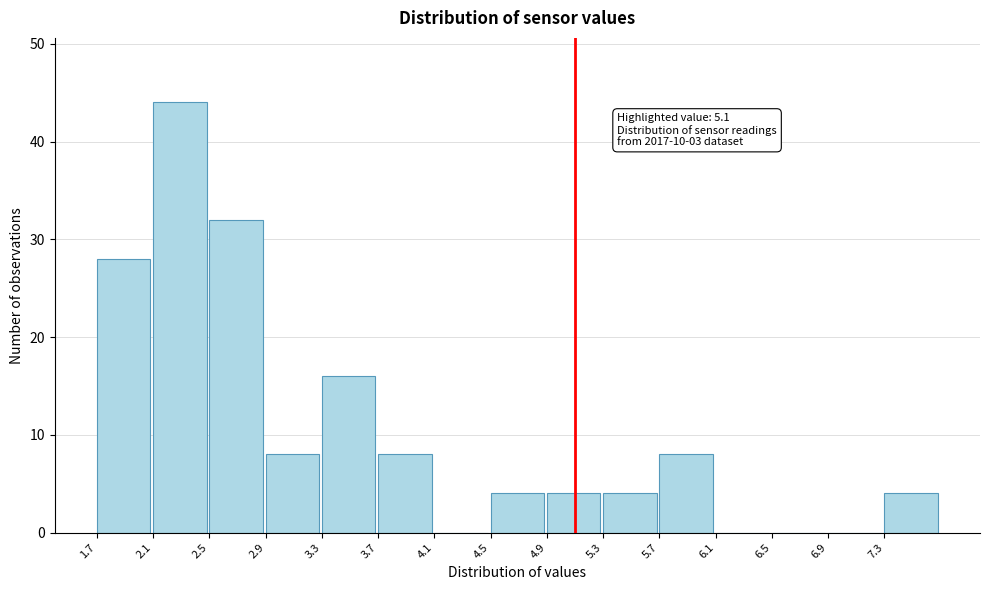

Over which range of the x-axis is the bar tallest?

2.1 to 2.5